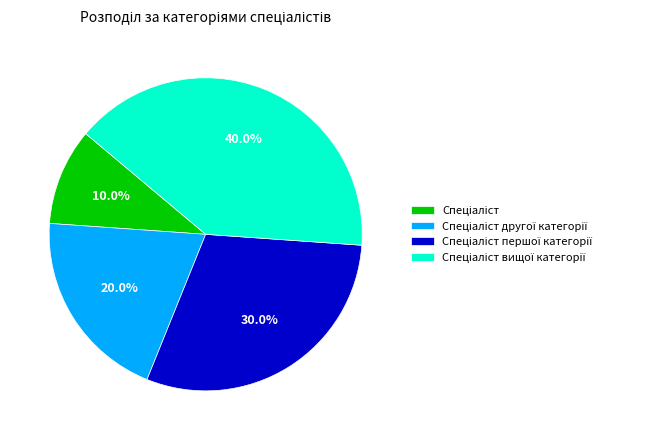

Is there a majority slice in this chart?

No